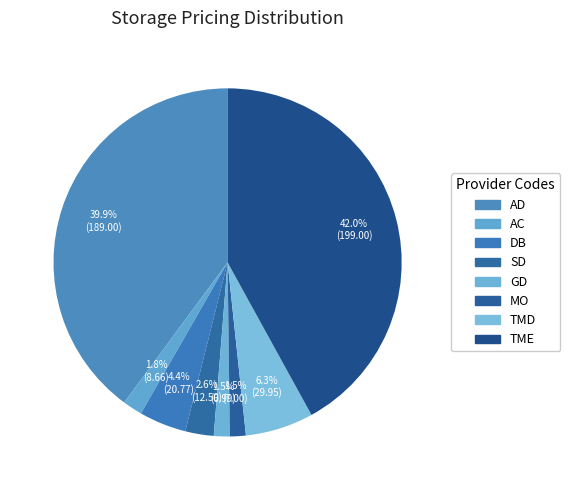

To the nearest percent, what portion does DB represent?

4%